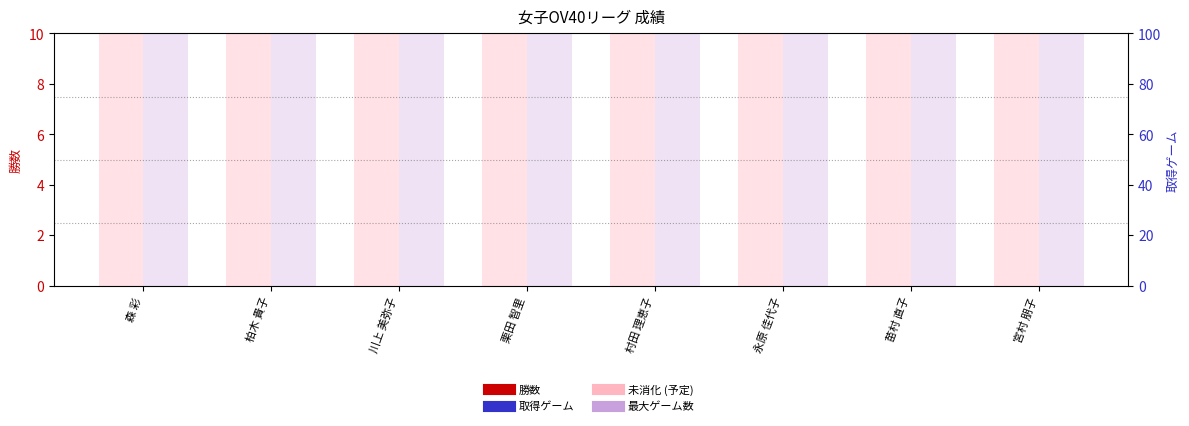

How many data points does each series have?

8